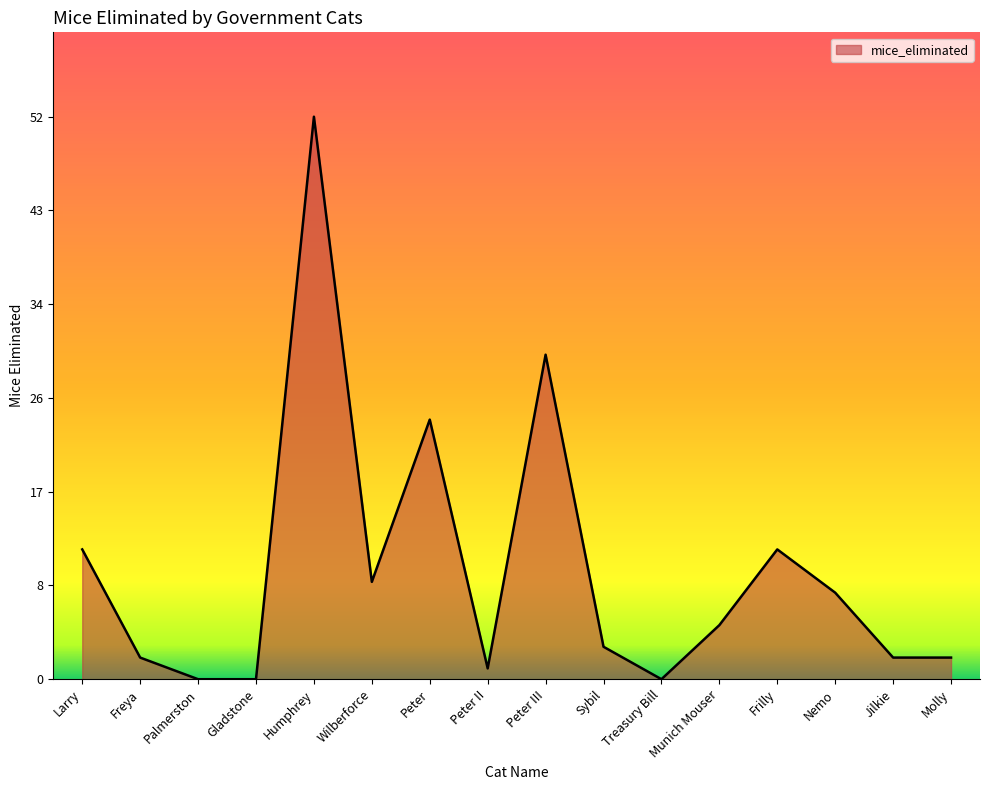

What is the difference between the values at Peter II and Treasury Bill?

1